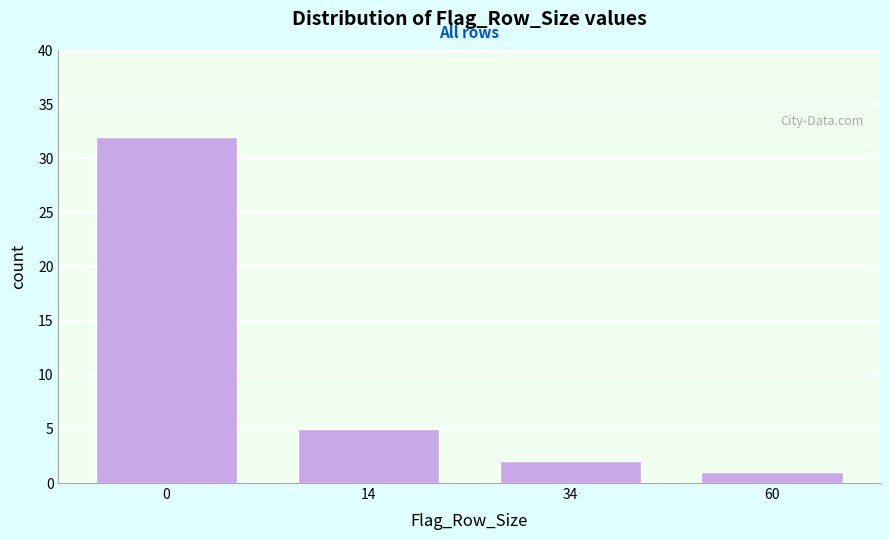

Reading right to left, what are all the values shown in this chart?

1	2	5	32